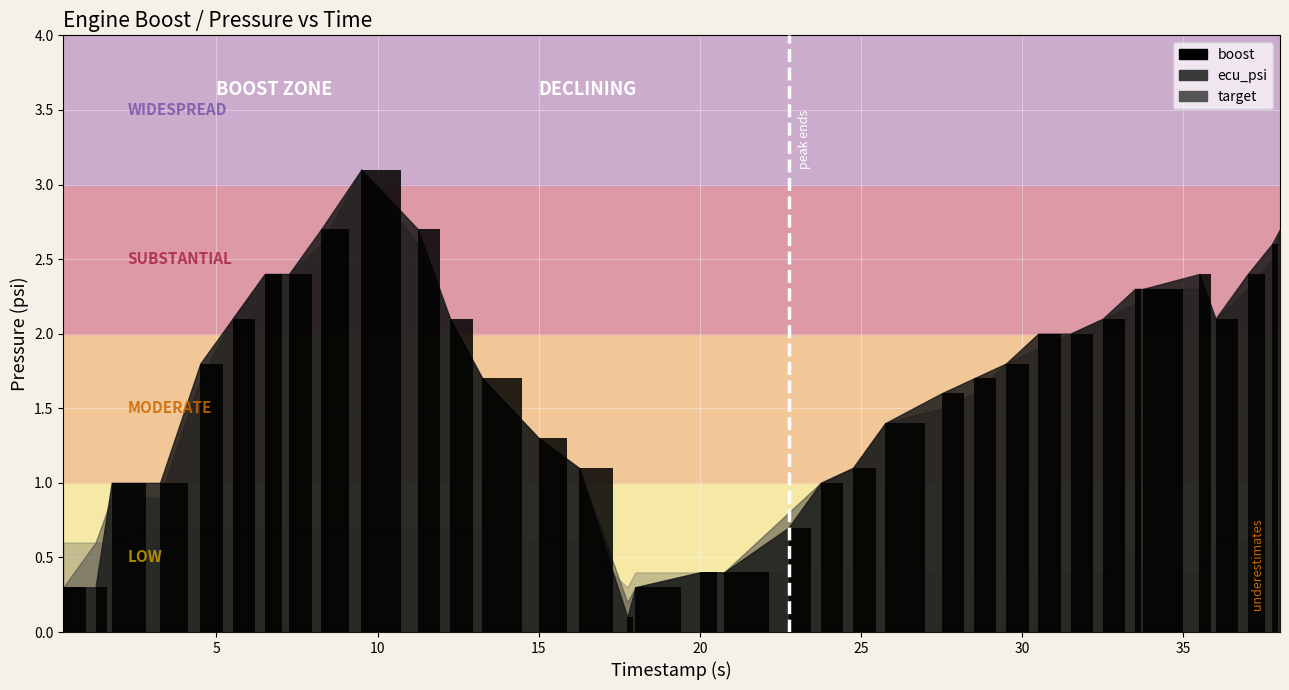

How many values exceed 1?

26